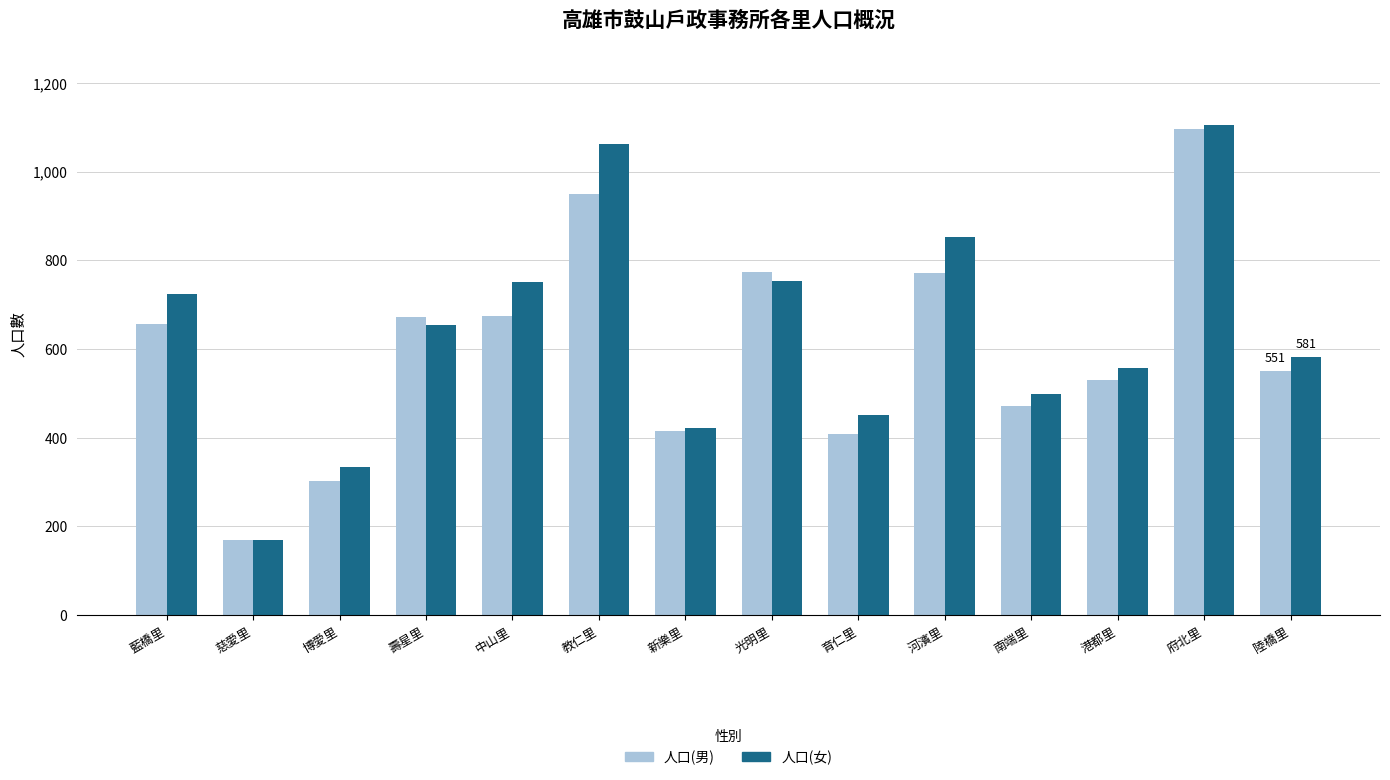

At how many categories does at least one series exceed 1041?

2